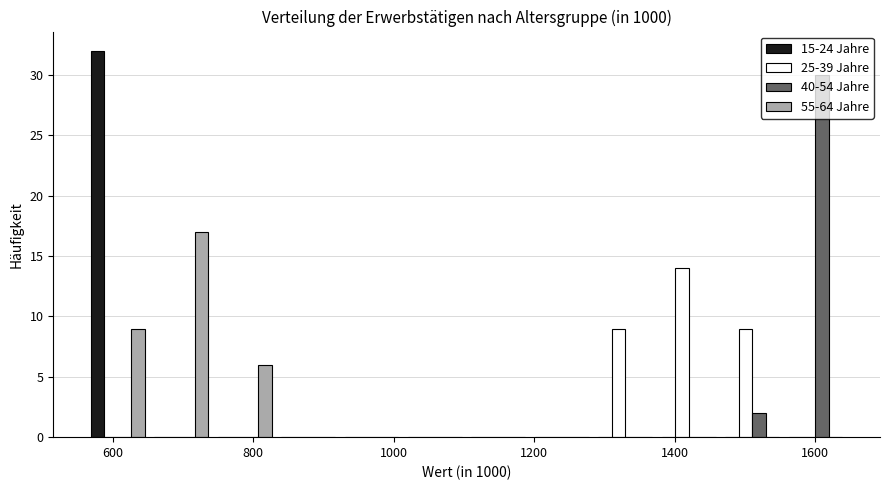

Reading left to right, transcribe this chart: for each range on the x-axis, give the height of each series' bar. Neither the bar edges nor the heights are printed on the chart, so give them approximately, as read against the axes.

560 to 660: 15-24 Jahre=32	25-39 Jahre=0	40-54 Jahre=0	55-64 Jahre=9
660 to 740: 15-24 Jahre=0	25-39 Jahre=0	40-54 Jahre=0	55-64 Jahre=17
740 to 840: 15-24 Jahre=0	25-39 Jahre=0	40-54 Jahre=0	55-64 Jahre=6
840 to 920: 15-24 Jahre=0	25-39 Jahre=0	40-54 Jahre=0	55-64 Jahre=0
920 to 1020: 15-24 Jahre=0	25-39 Jahre=0	40-54 Jahre=0	55-64 Jahre=0
1020 to 1100: 15-24 Jahre=0	25-39 Jahre=0	40-54 Jahre=0	55-64 Jahre=0
1100 to 1200: 15-24 Jahre=0	25-39 Jahre=0	40-54 Jahre=0	55-64 Jahre=0
1200 to 1280: 15-24 Jahre=0	25-39 Jahre=0	40-54 Jahre=0	55-64 Jahre=0
1280 to 1380: 15-24 Jahre=0	25-39 Jahre=9	40-54 Jahre=0	55-64 Jahre=0
1380 to 1460: 15-24 Jahre=0	25-39 Jahre=14	40-54 Jahre=0	55-64 Jahre=0
1460 to 1560: 15-24 Jahre=0	25-39 Jahre=9	40-54 Jahre=2	55-64 Jahre=0
1560 to 1640: 15-24 Jahre=0	25-39 Jahre=0	40-54 Jahre=30	55-64 Jahre=0